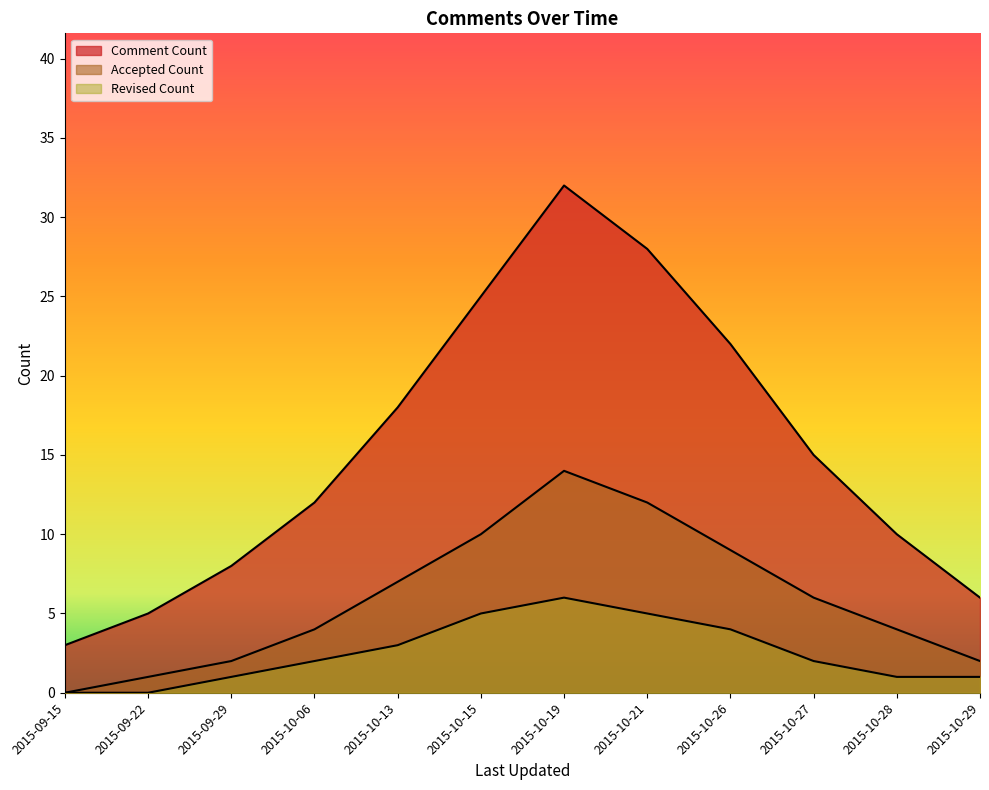

At which label does Revised Count first exceed 2?

2015-10-13